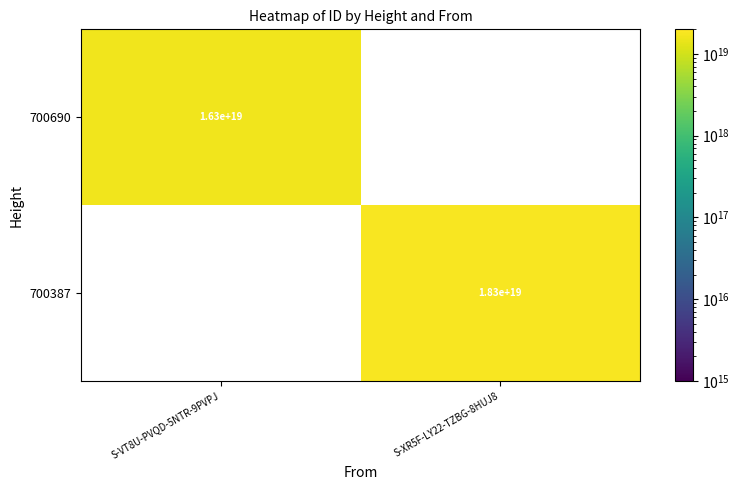

True or false: 700690 has a value of 8840149257336696832 at S-VT8U-PVQD-5NTR-9PVPJ.

False